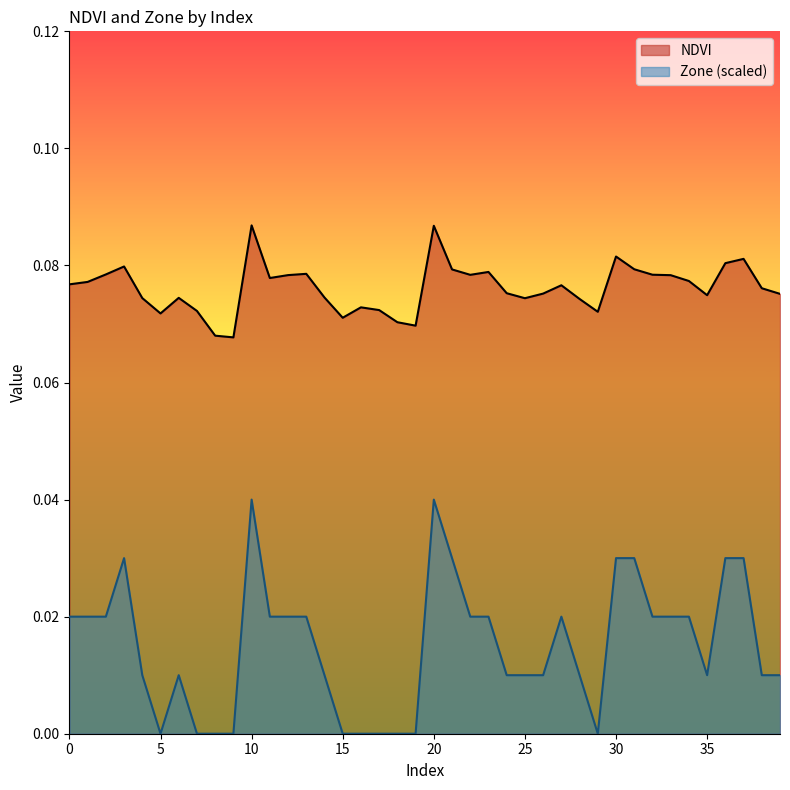

What is the difference between the highest and lowest values at 1?

0.1